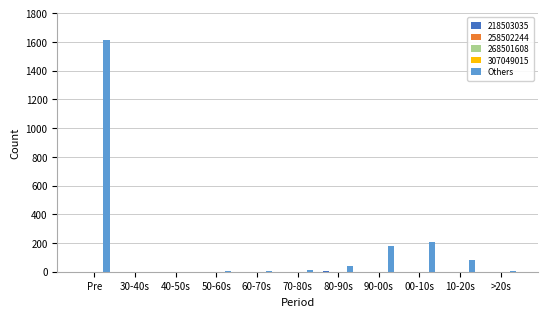

What is the sum of all Others values?

2154